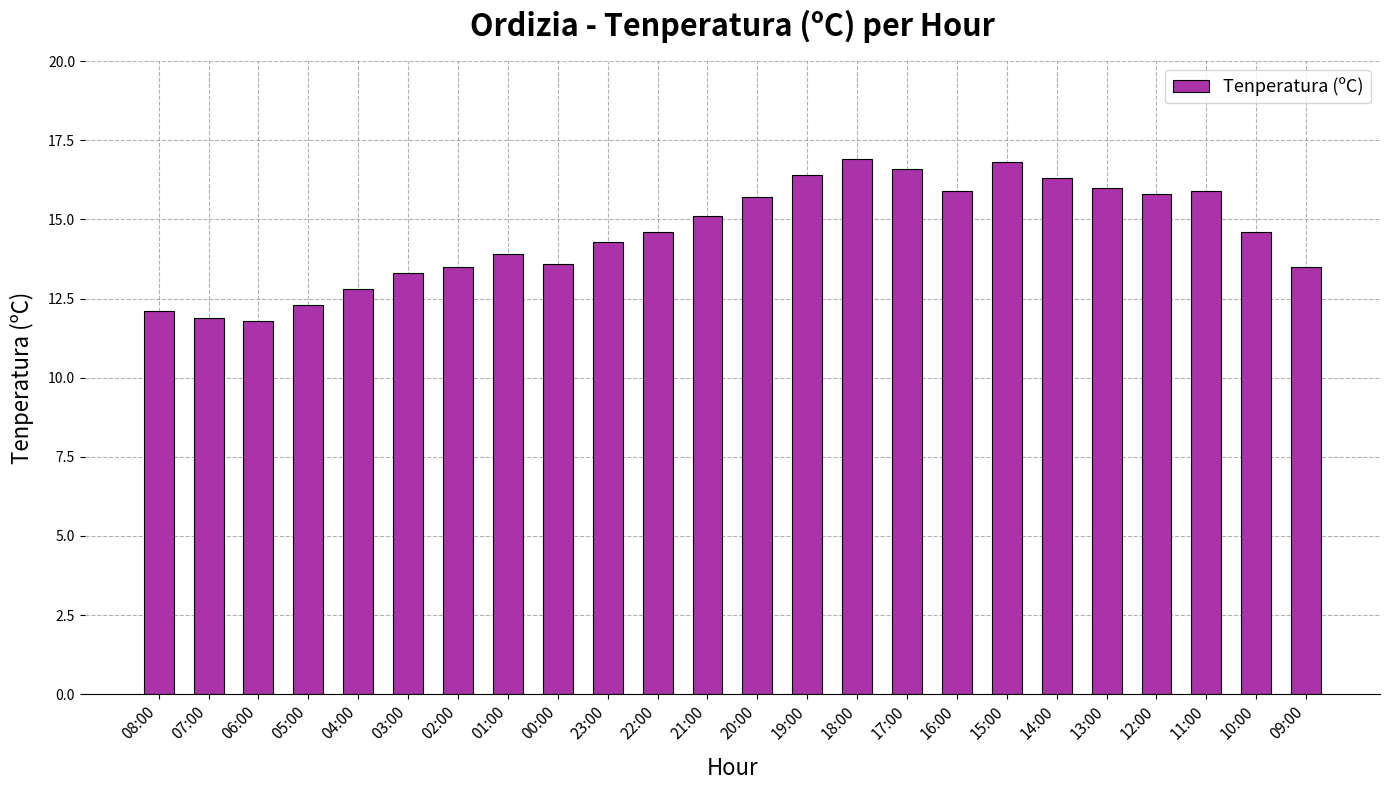

What position from the left is 23:00?

10